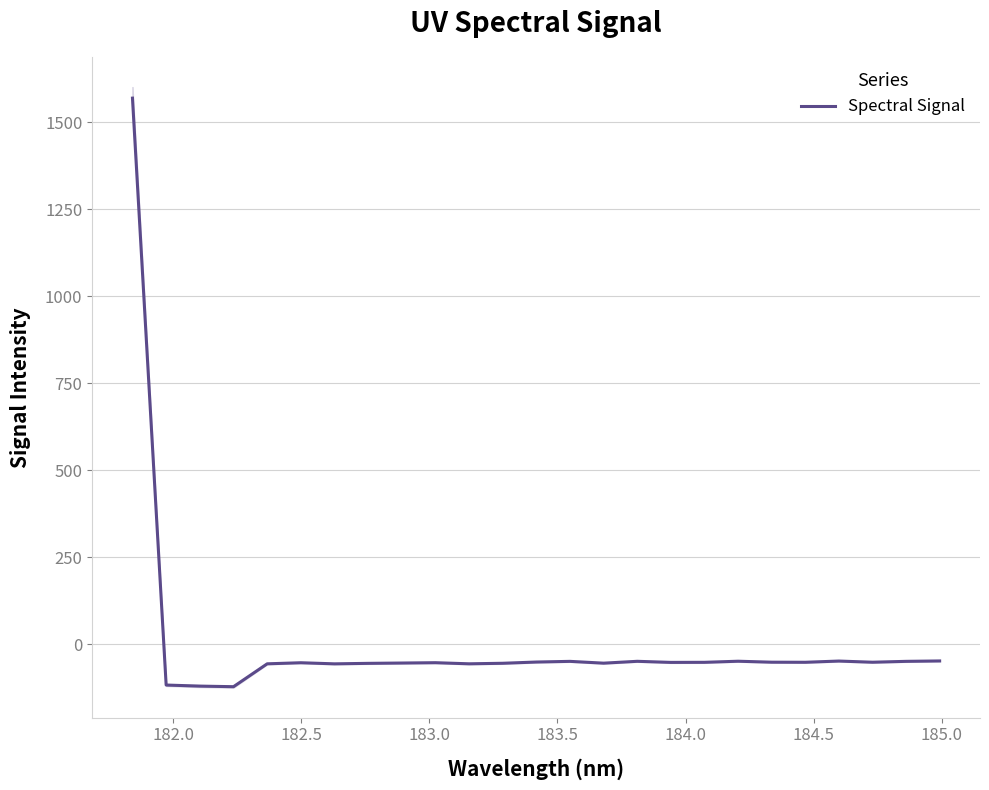

What is the average value?

4.7